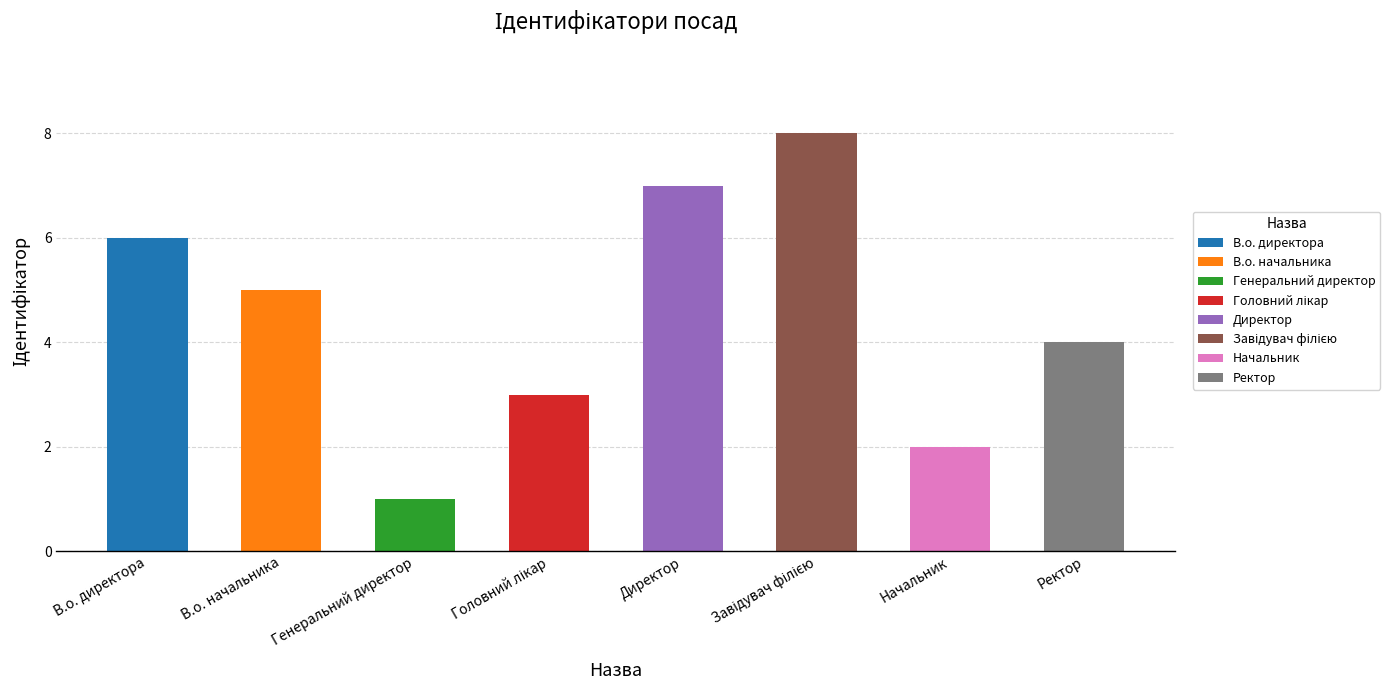

Reading left to right, transcribe all the data shown in this chart.

6	5	1	3	7	8	2	4